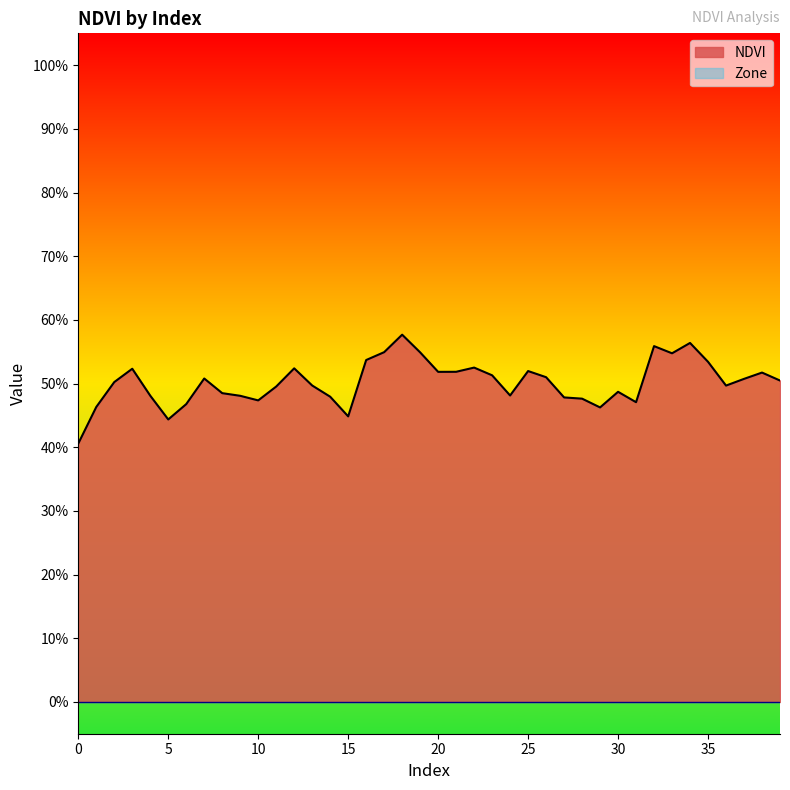

At which category does the chart reach its peak across all series?

18